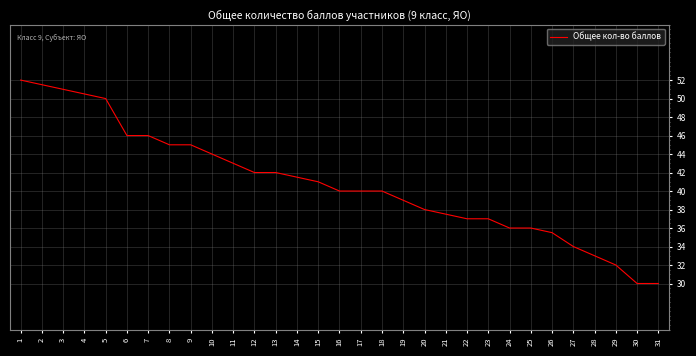

True or false: the data shows 41.0 at 15.

True